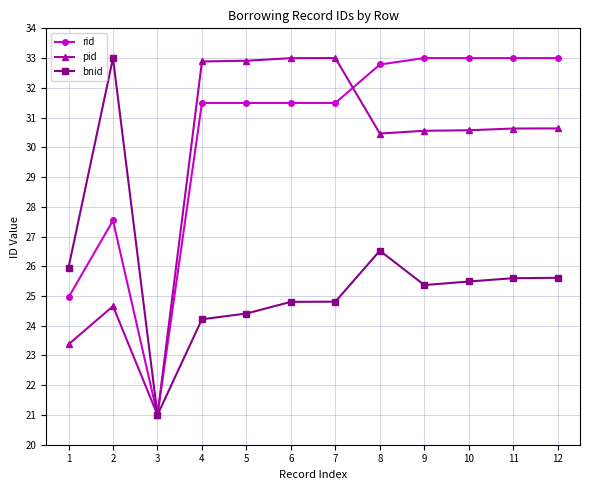

Where does the rid series first go above 31?

4